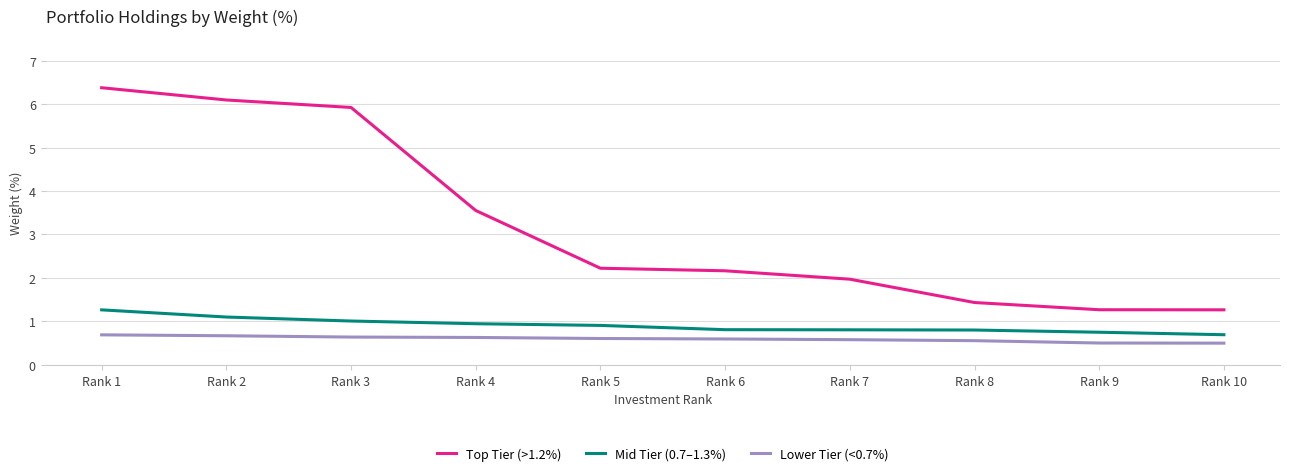

Is the value of Lower Tier (<0.7%) at Rank 1 greater than the value of Top Tier (>1.2%) at Rank 5?

No